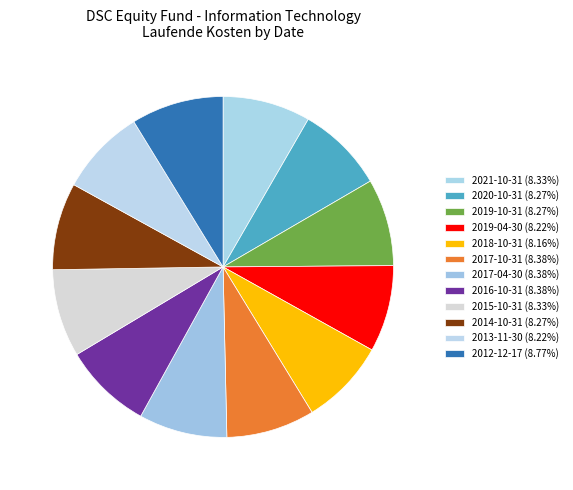

To the nearest percent, what is the combined percentage of 2017-04-30 and 2019-04-30?

17%